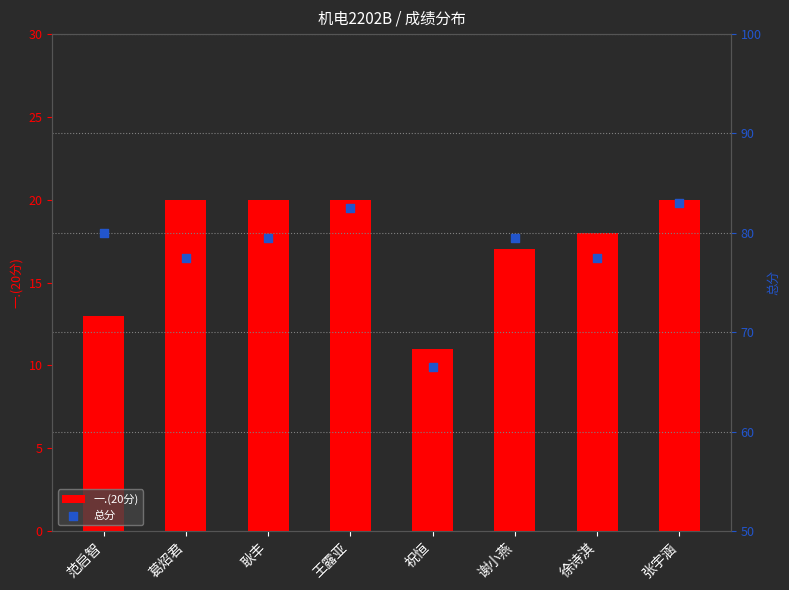

Which series contains the highest Y value?

总分